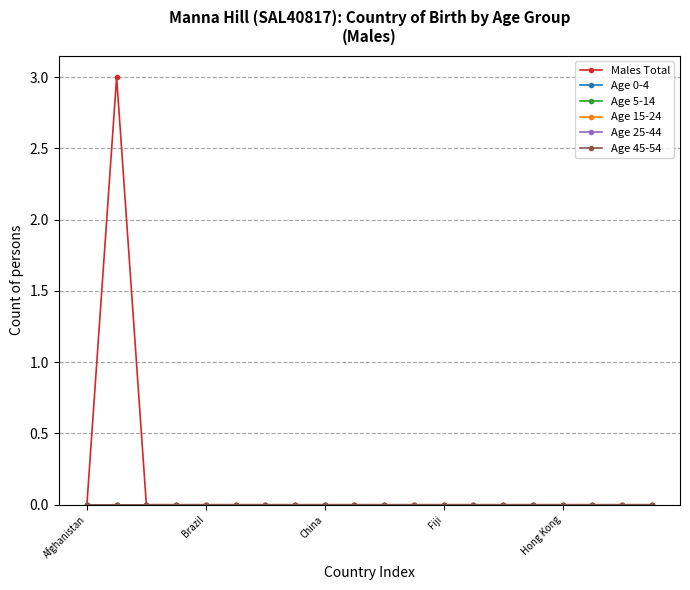

Does the chart have visible grid lines?

Yes